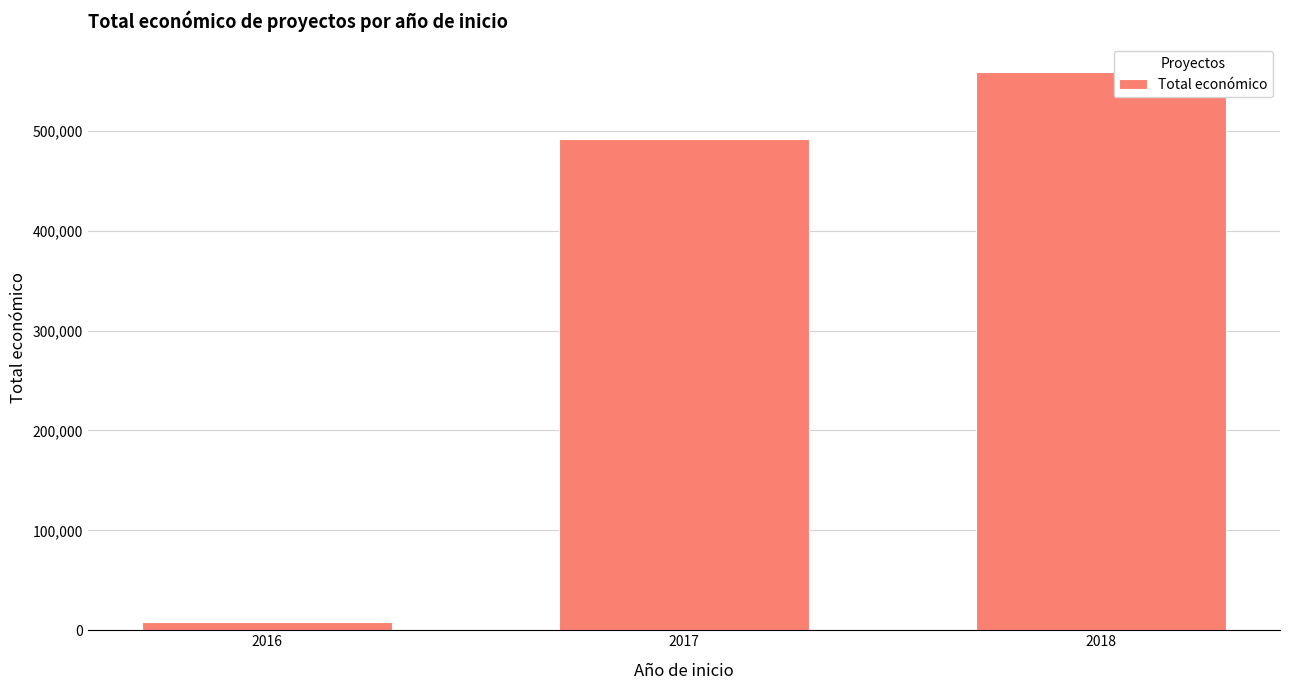

Read the value at 2017, to the nearest 50.

491500